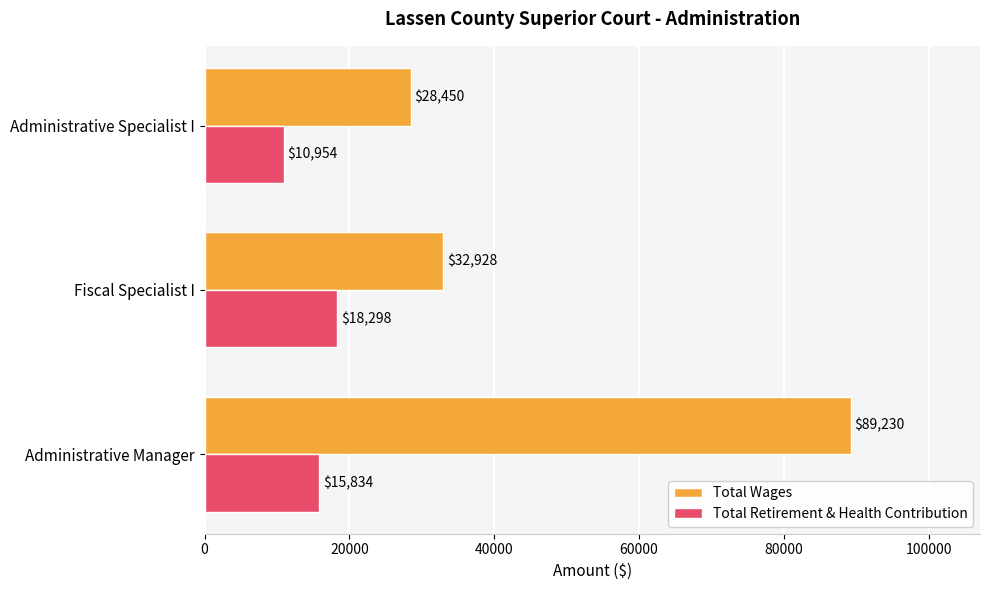

List the labels in order of Total Wages value, smallest first.

Administrative Specialist I, Fiscal Specialist I, Administrative Manager